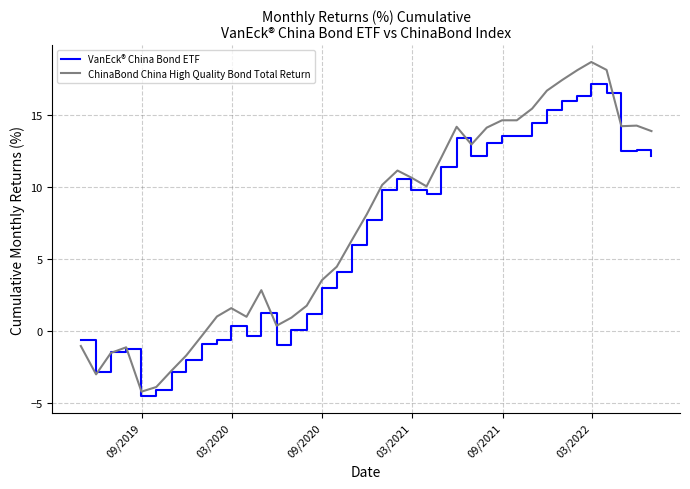

After their last crossing, which series has the higher values: ChinaBond China High Quality Bond Total Return or VanEck® China Bond ETF?

ChinaBond China High Quality Bond Total Return